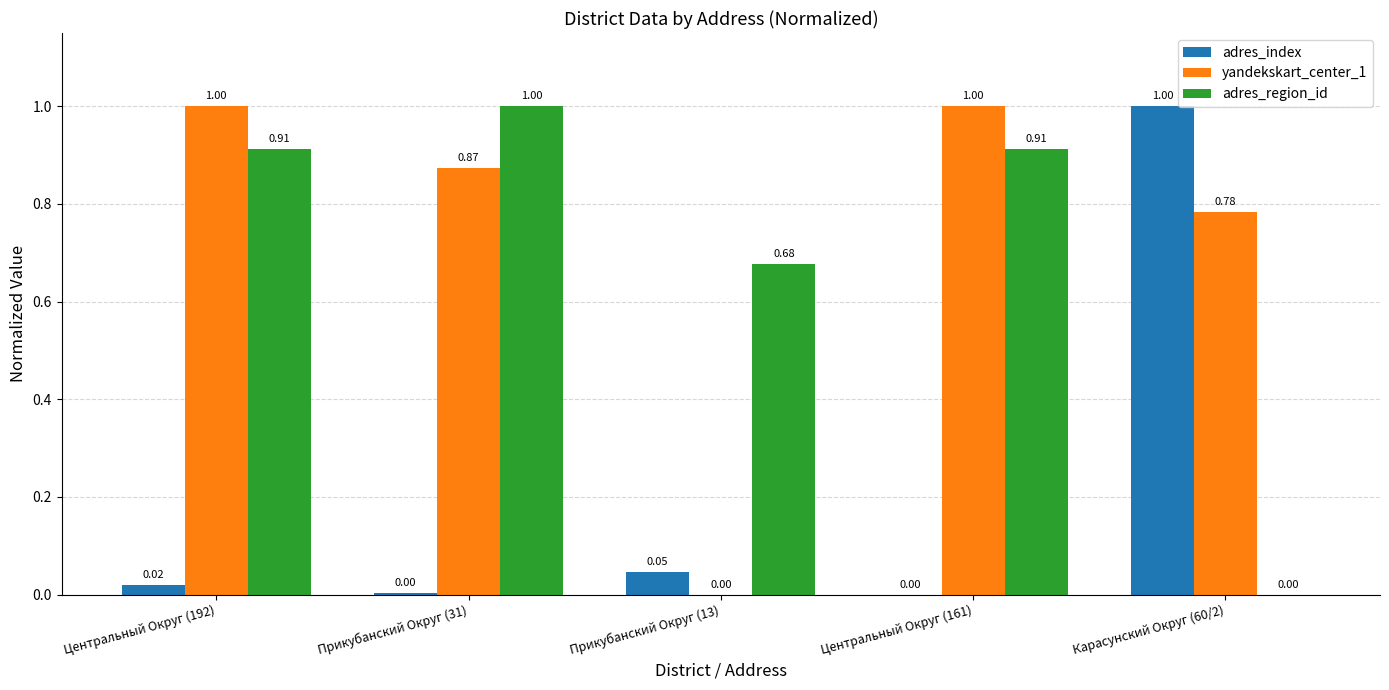

At which category is the sum across all series the highest?

Центральный Округ (192)